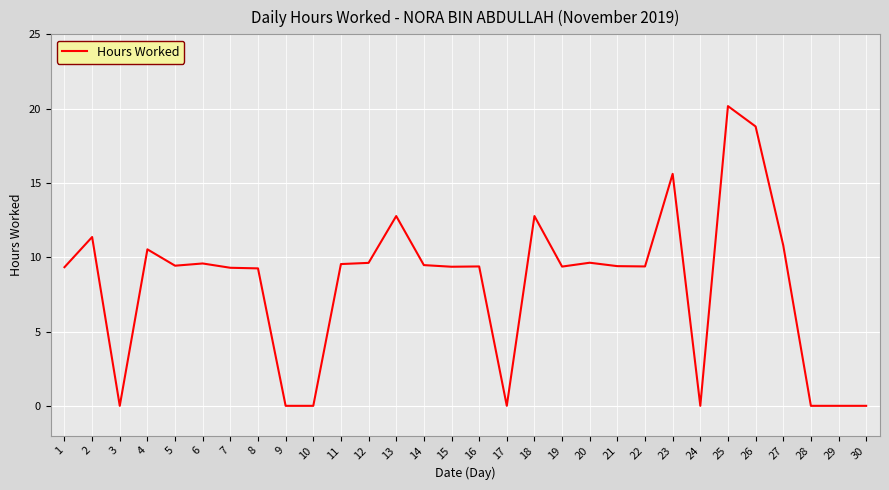

How many lines are shown in the chart?

1